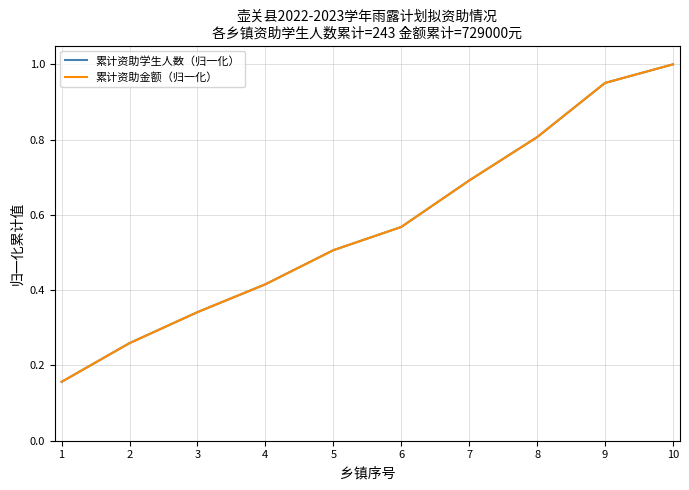

Reading left to right, list all the values displayed in this chart.

累计资助学生人数（归一化）: 1=0.2	2=0.3	3=0.3	4=0.4	5=0.5	6=0.6	7=0.7	8=0.8	9=1.0	10=1.0
累计资助金额（归一化）: 1=0.2	2=0.3	3=0.3	4=0.4	5=0.5	6=0.6	7=0.7	8=0.8	9=1.0	10=1.0